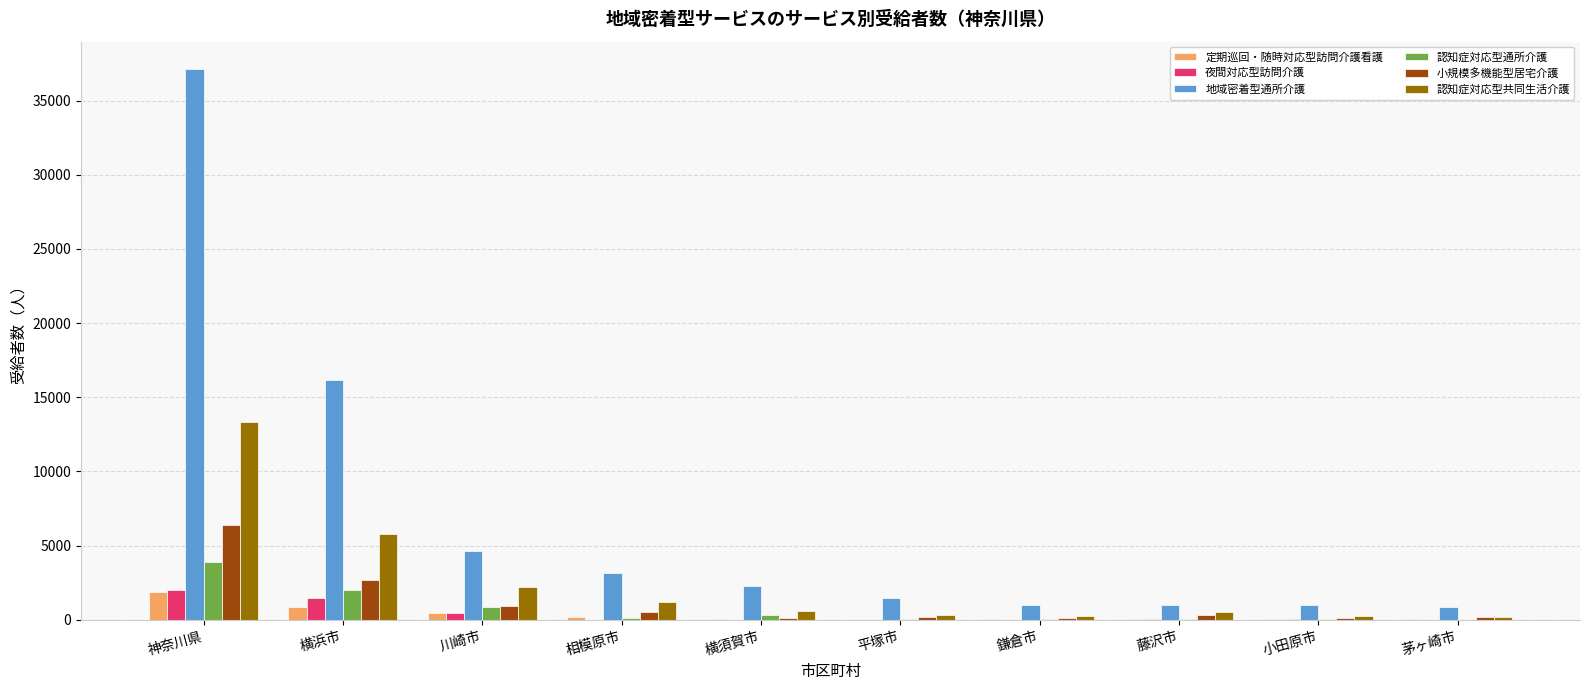

What are all the series names shown in the legend?

定期巡回・随時対応型訪問介護看護, 夜間対応型訪問介護, 地域密着型通所介護, 認知症対応型通所介護, 小規模多機能型居宅介護, 認知症対応型共同生活介護